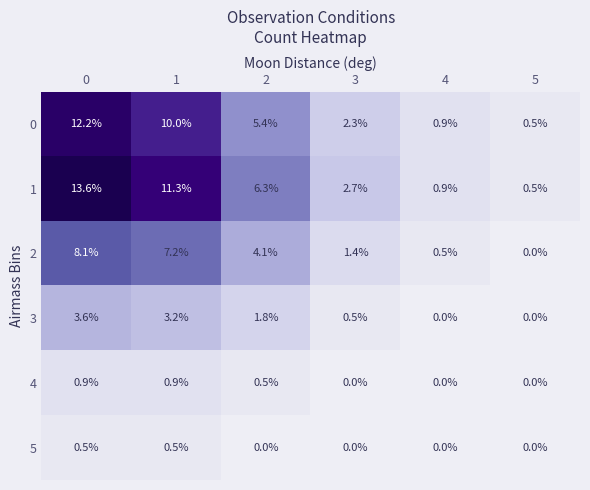

List the series in order of their peak value, lowest first.

5, 4, 3, 2, 0, 1